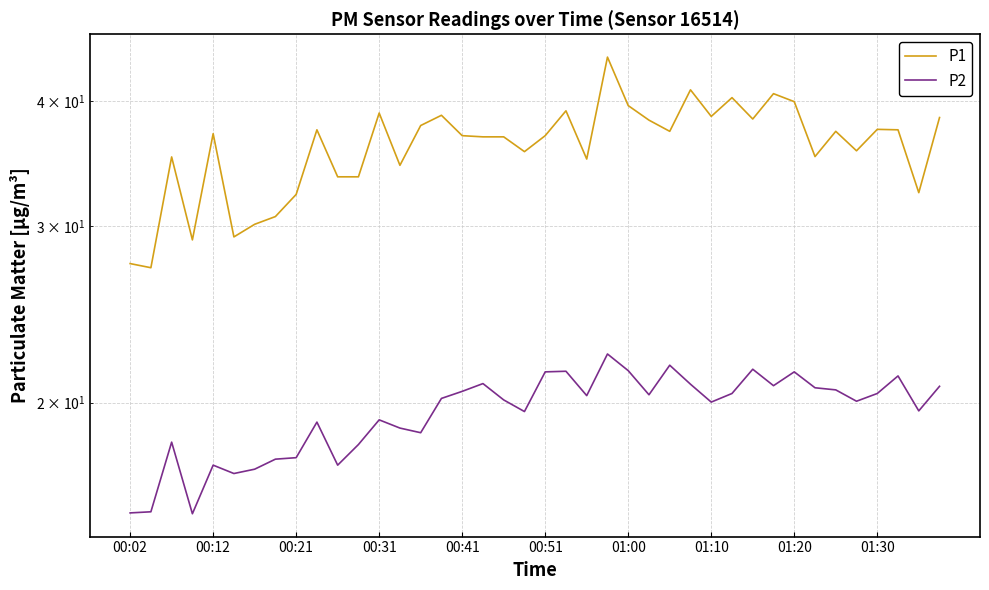

What is the sum of the P1 values at 20 and 01:10?

67.6